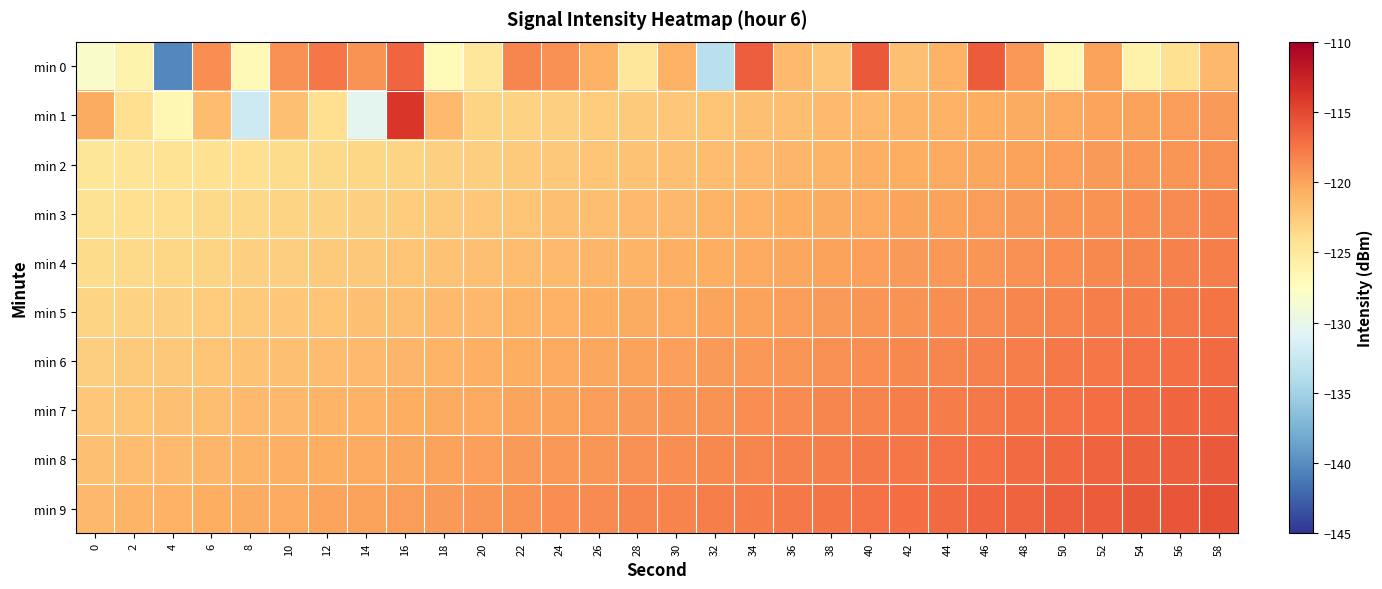

Which label corresponds to the largest value in the chart?

16